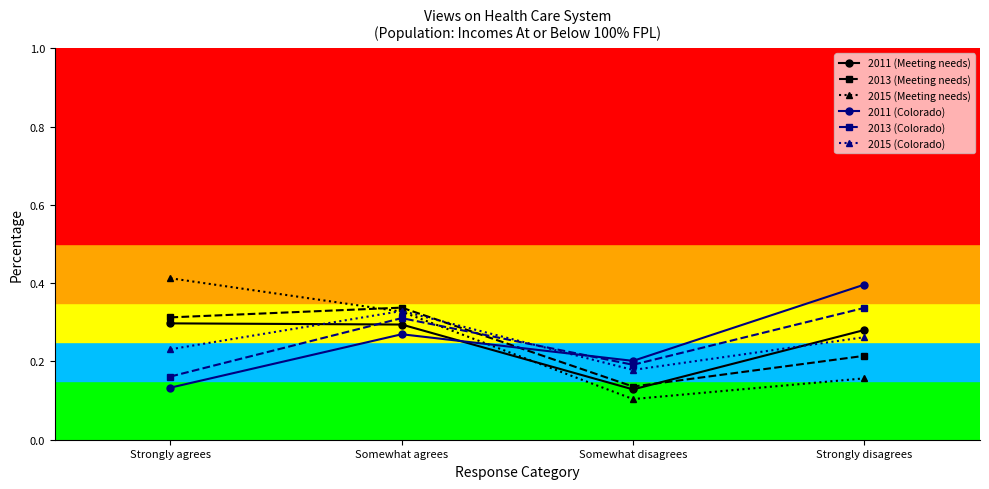

Rank the categories by 2013 (Meeting needs) value from lowest to highest.

Somewhat disagrees, Strongly disagrees, Strongly agrees, Somewhat agrees